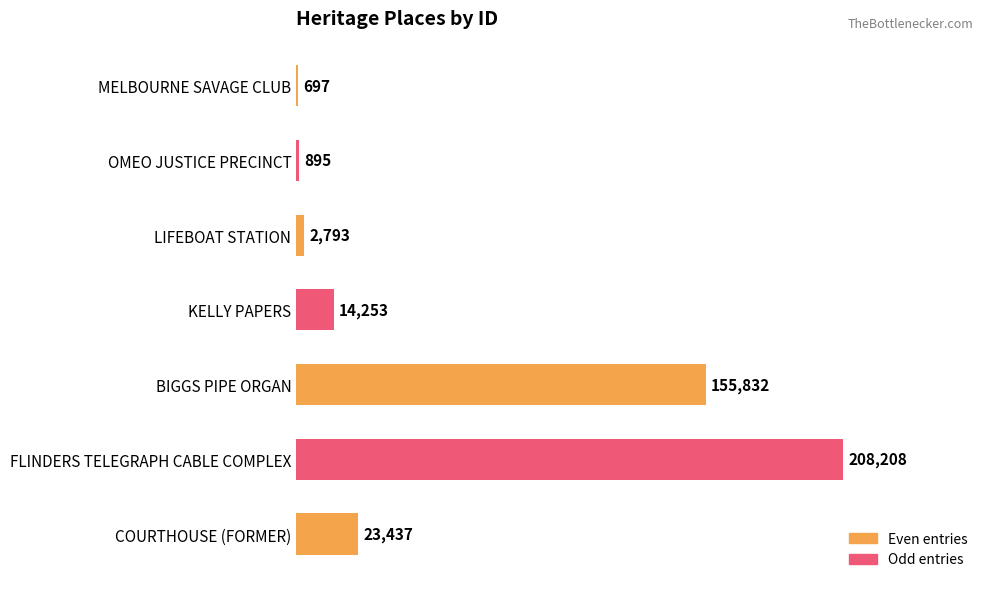

What is the change in value from OMEO JUSTICE PRECINCT to LIFEBOAT STATION?

+1898